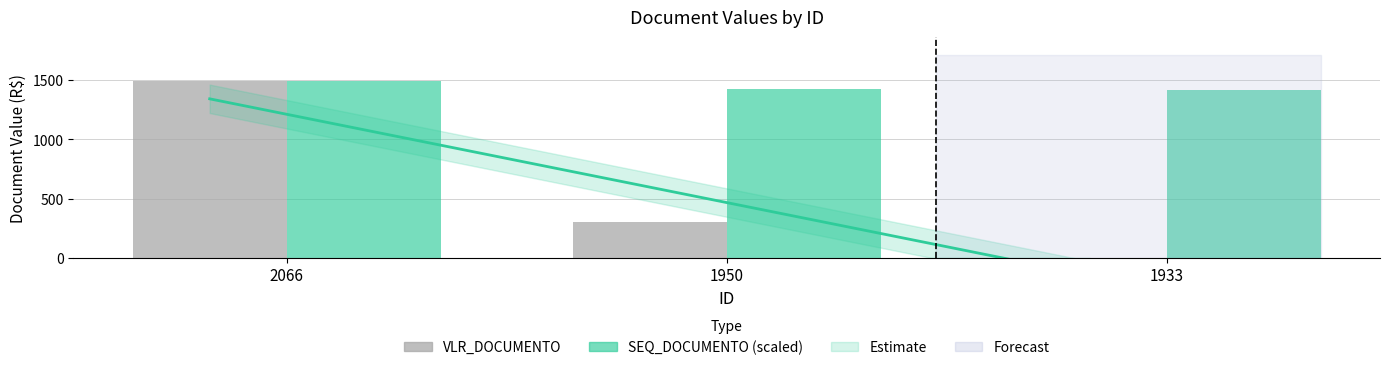

Between 2066 and 1950, which series saw the biggest shift?

VLR_DOCUMENTO